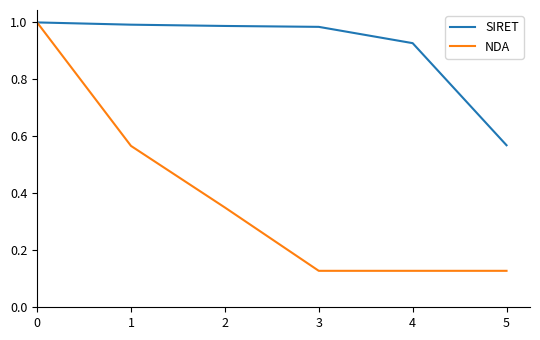

Does the chart display data point markers on the line(s)?

No